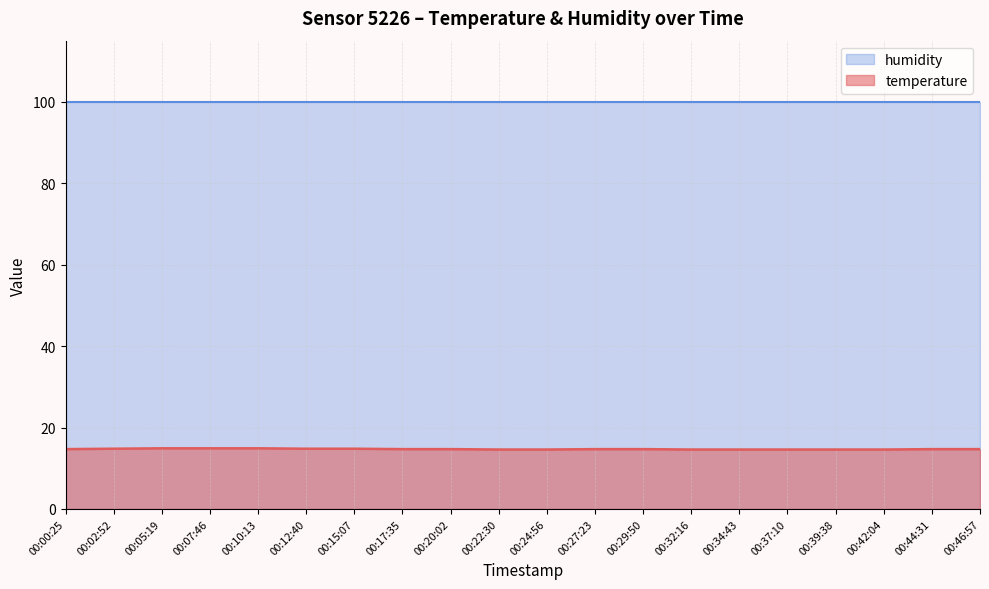

Rank the categories by value from lowest to highest.

00:22:30, 00:24:56, 00:32:16, 00:34:43, 00:37:10, 00:39:38, 00:42:04, 00:00:25, 00:17:35, 00:20:02, 00:27:23, 00:29:50, 00:44:31, 00:46:57, 00:02:52, 00:12:40, 00:15:07, 00:05:19, 00:07:46, 00:10:13